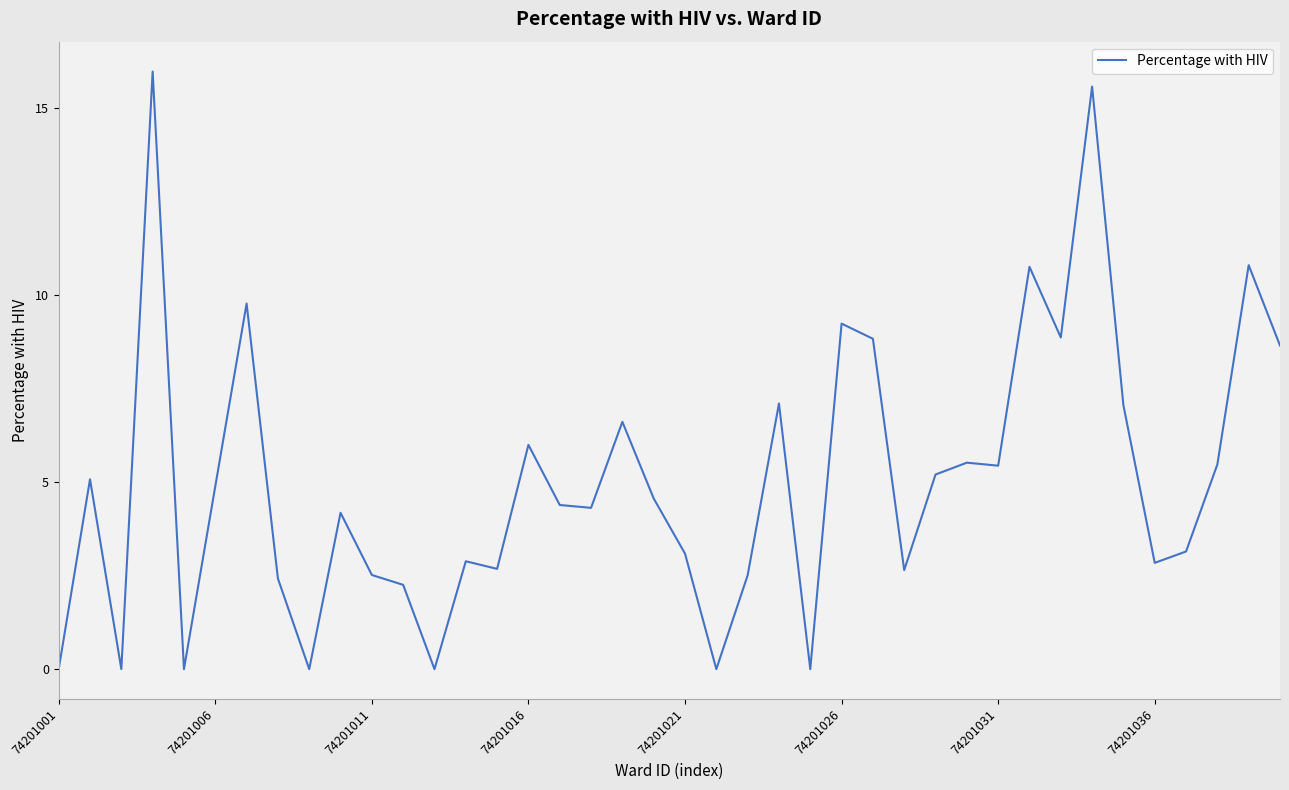

What is the greatest value displayed?

16.0